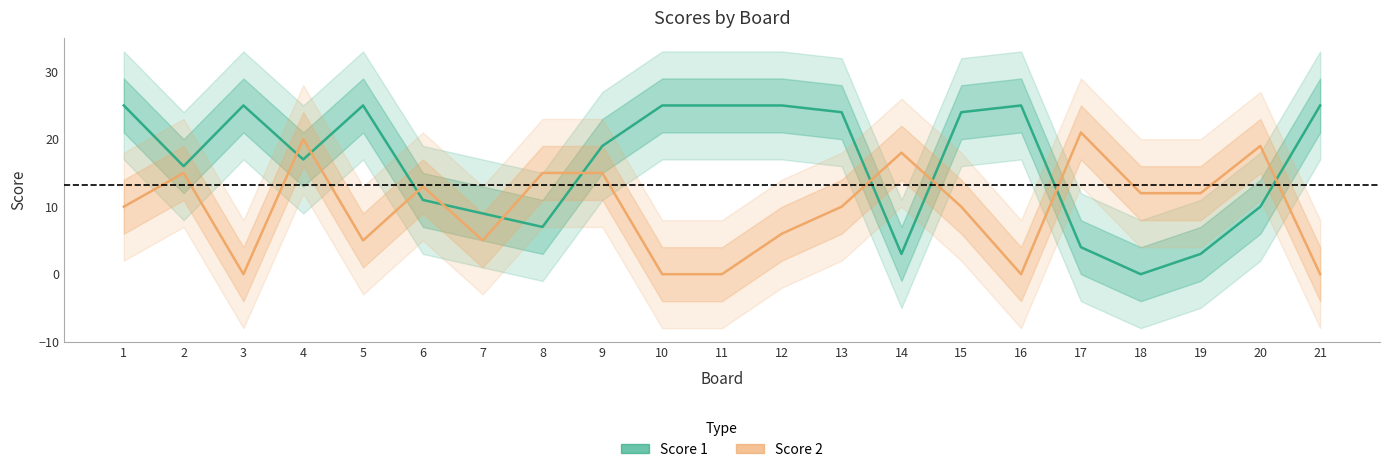

Where is the first local minimum for Score 1?

2